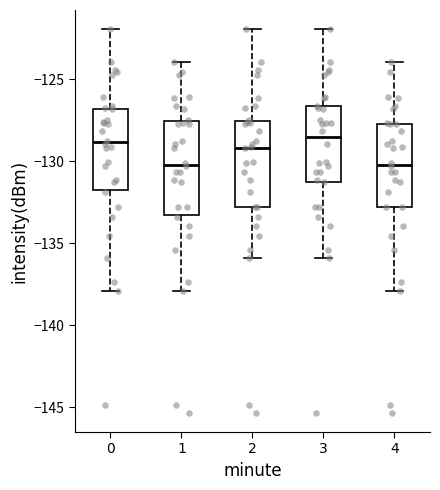

Where is the lower edge of the box at x = 2 on the y-axis? The values are not printed on the chart, so give them approximately, as read against the axis.

-133.0